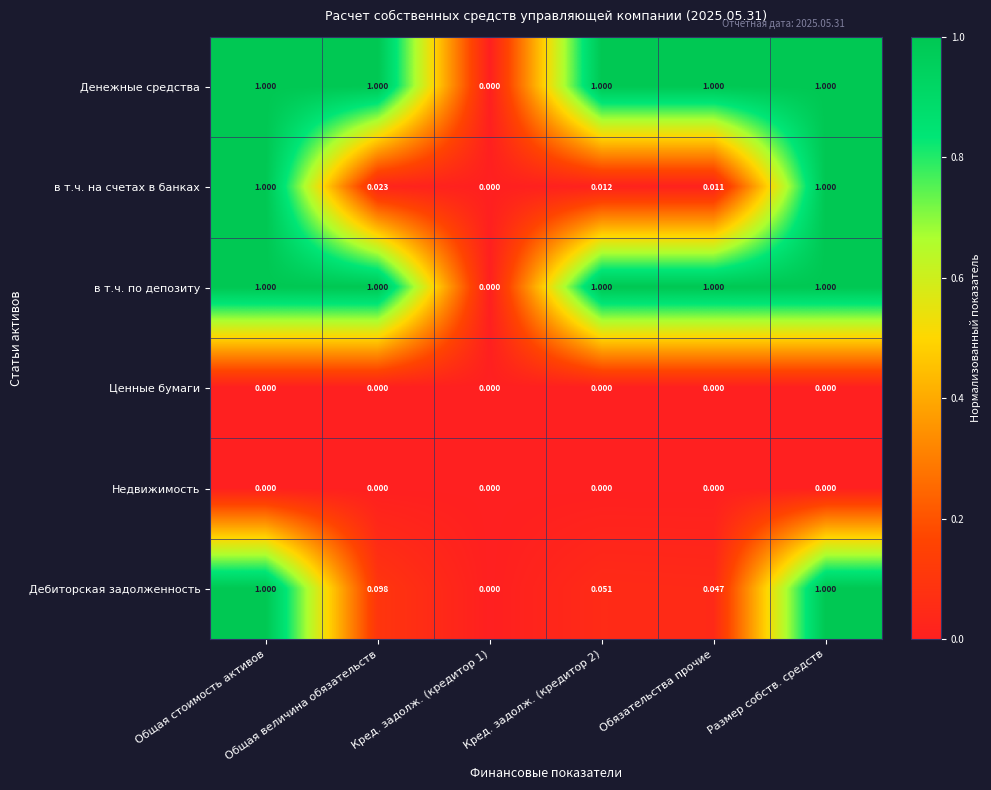

List the series in order of their peak value, highest first.

Денежные средства, в т.ч. на счетах в банках, в т.ч. по депозиту, Дебиторская задолженность, Ценные бумаги, Недвижимость